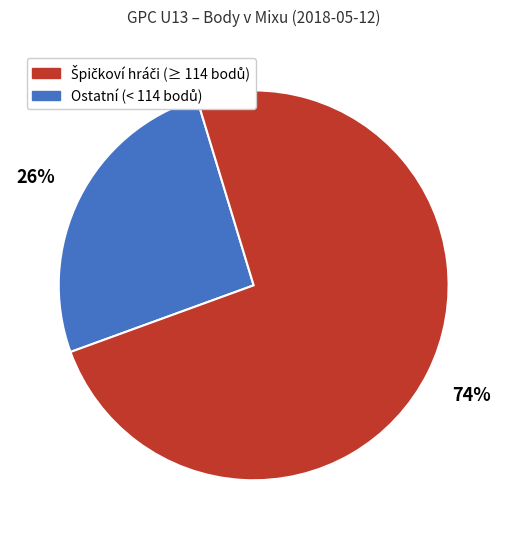

To the nearest percent, what is the difference between the largest and smallest slice percentages?

48%